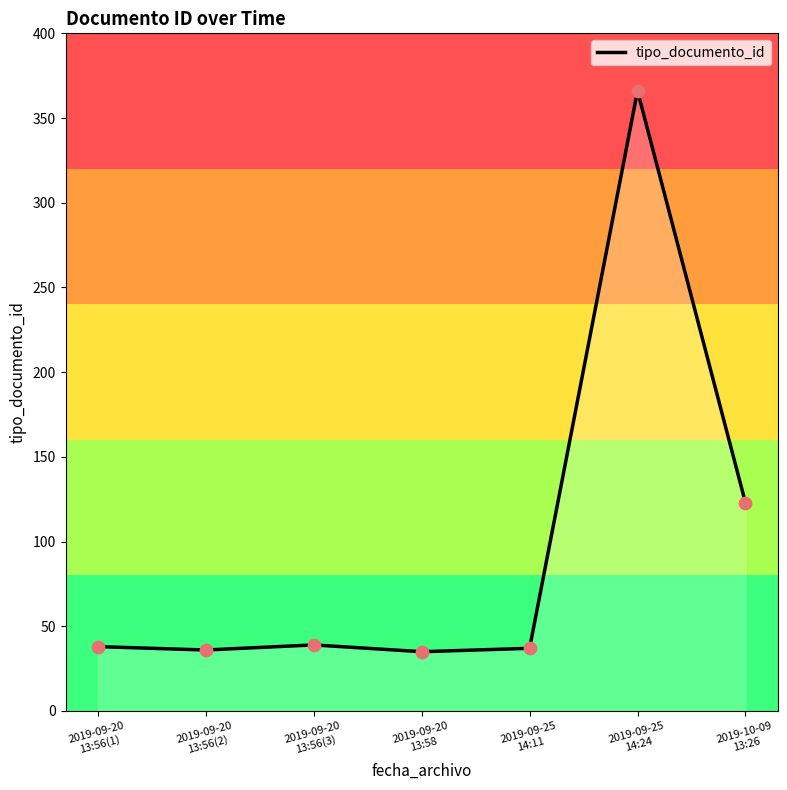

What is the change in value from 2019-09-20
13:58 to 2019-09-25
14:11?

+2